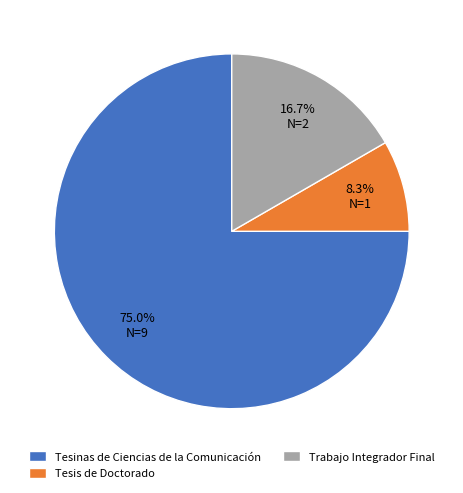

Which slice is the smallest?

Tesis de Doctorado